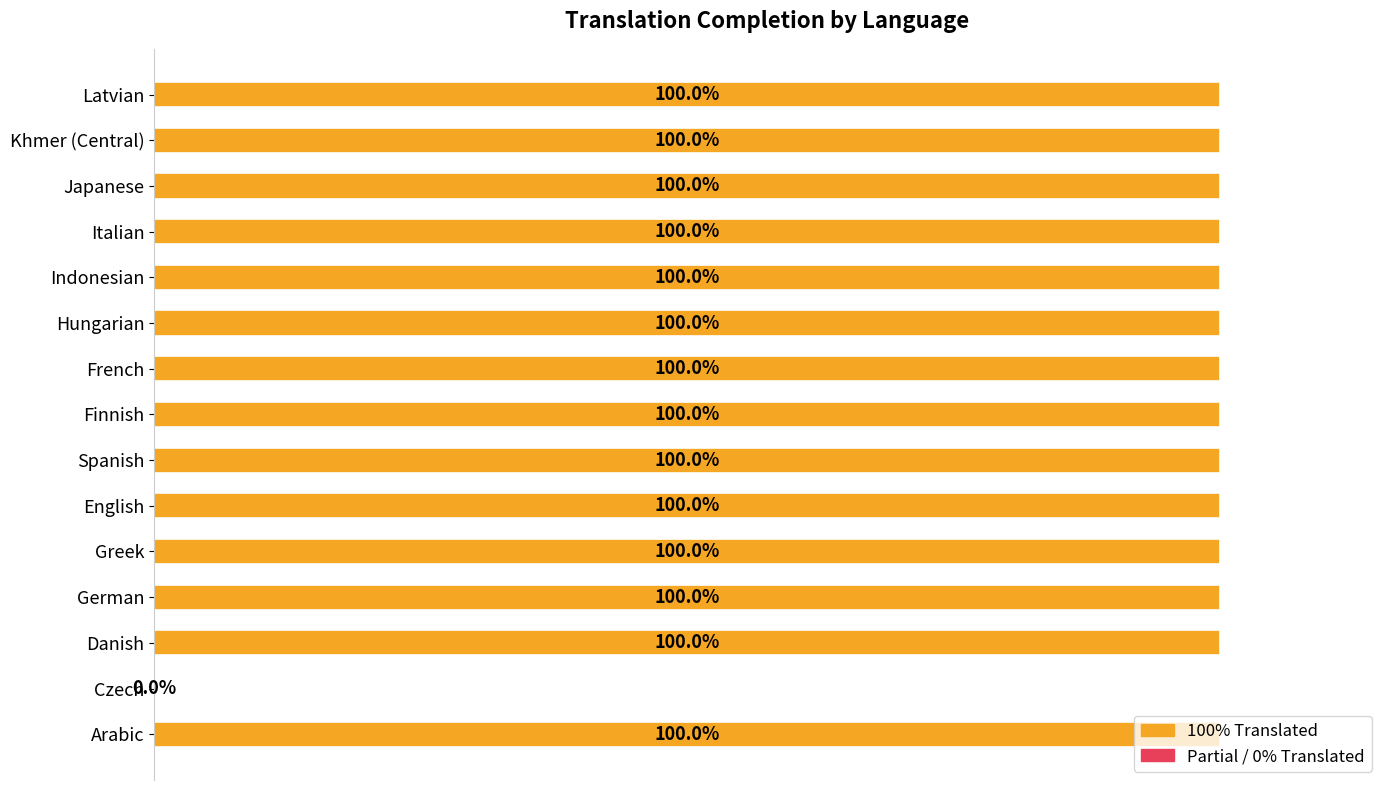

Are the bars horizontal?

Yes